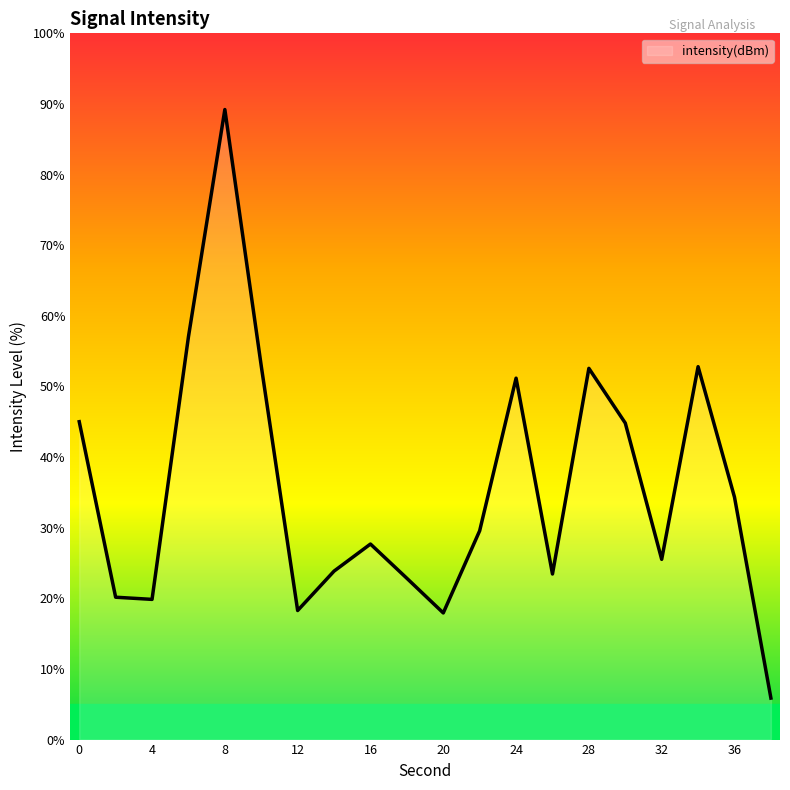

What is the maximum value shown in the chart?

89.2